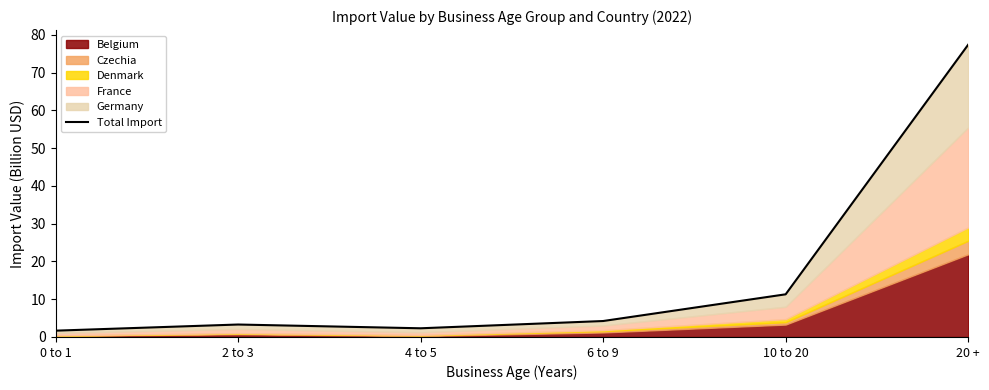

What is the average value?

16.7